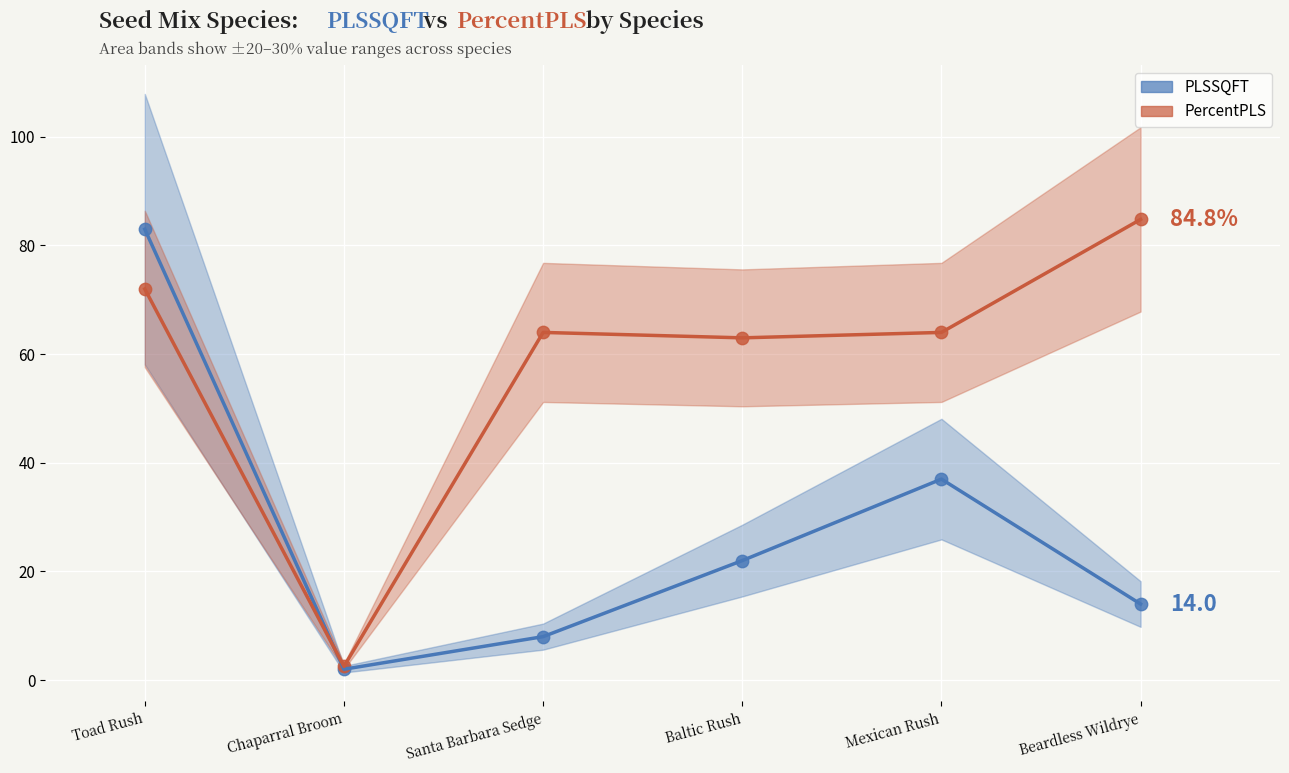

Across all series, what Y value is closest to 43?

37.0